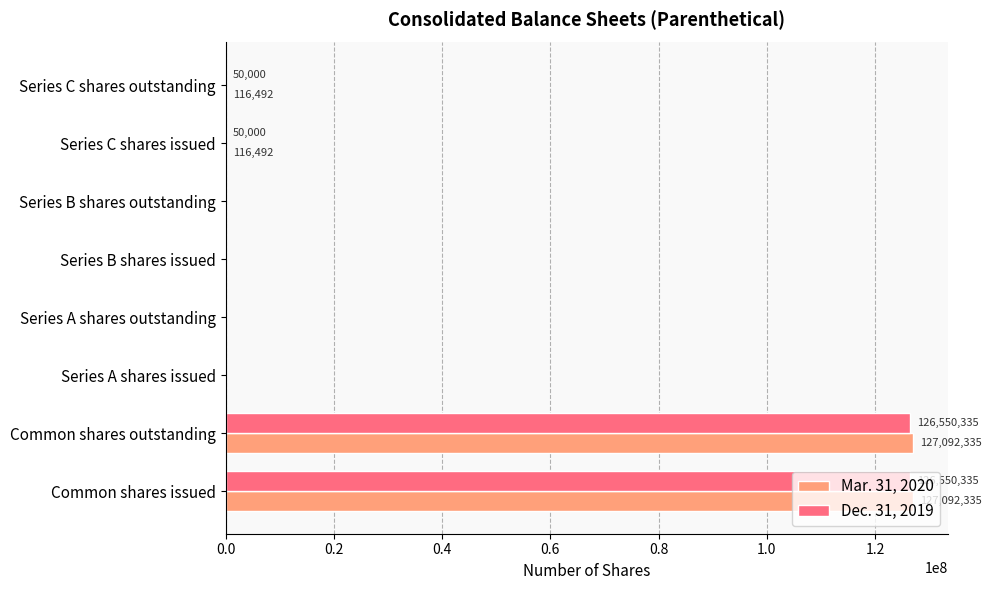

Between Series B shares issued and Series C shares outstanding, which series saw the biggest shift?

Mar. 31, 2020